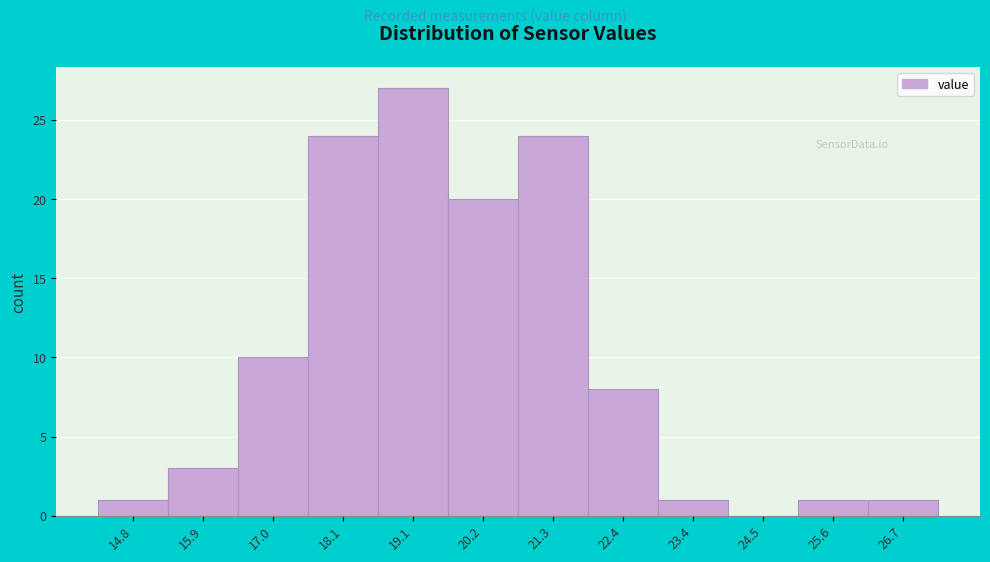

Reading left to right, list all the values displayed in this chart.

14.8=1	15.9=3	17.0=10	18.1=24	19.1=27	20.2=20	21.3=24	22.4=8	23.4=1	24.5=0	25.6=1	26.7=1